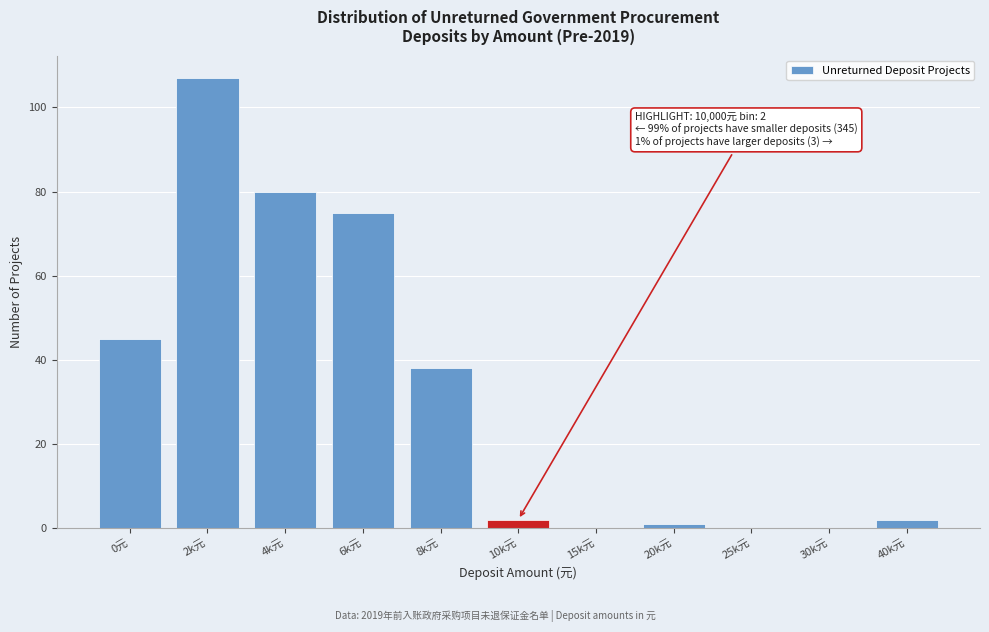

Reading left to right, list all the values displayed in this chart.

0元=45	2k元=107	4k元=80	6k元=75	8k元=38	10k元=2	15k元=0	20k元=1	25k元=0	30k元=0	40k元=2